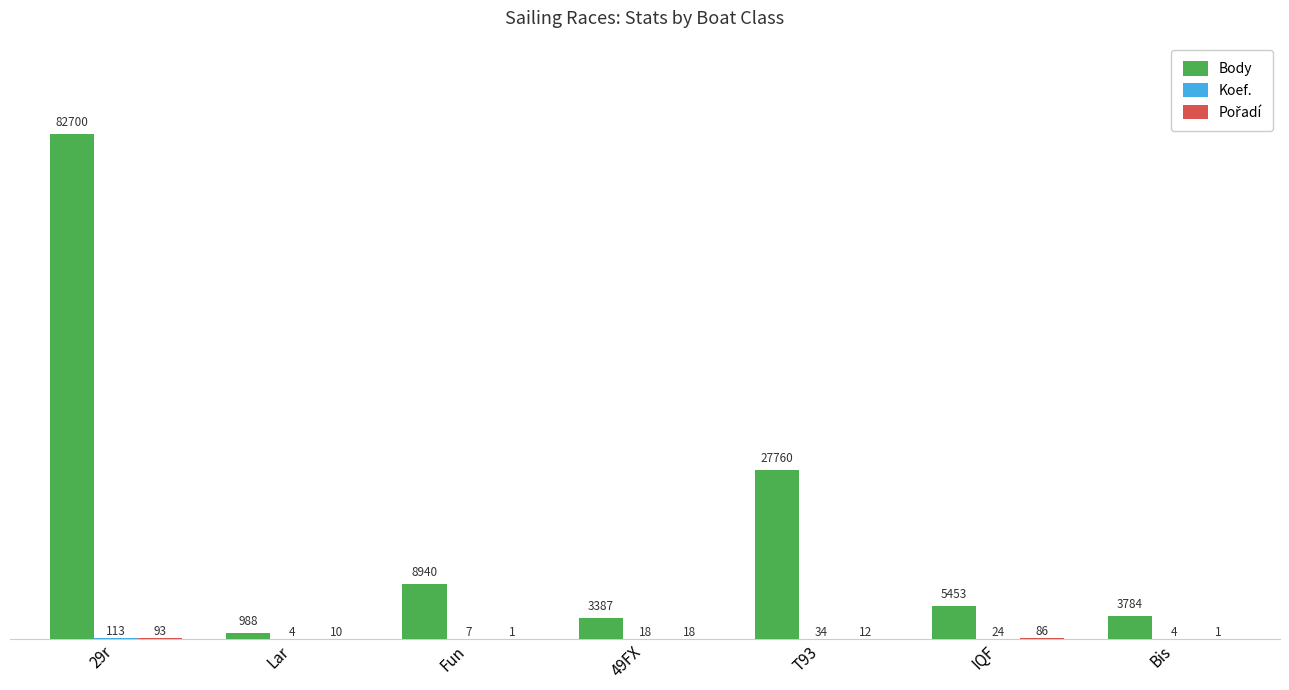

At which label is Body closest to 41844?

T93